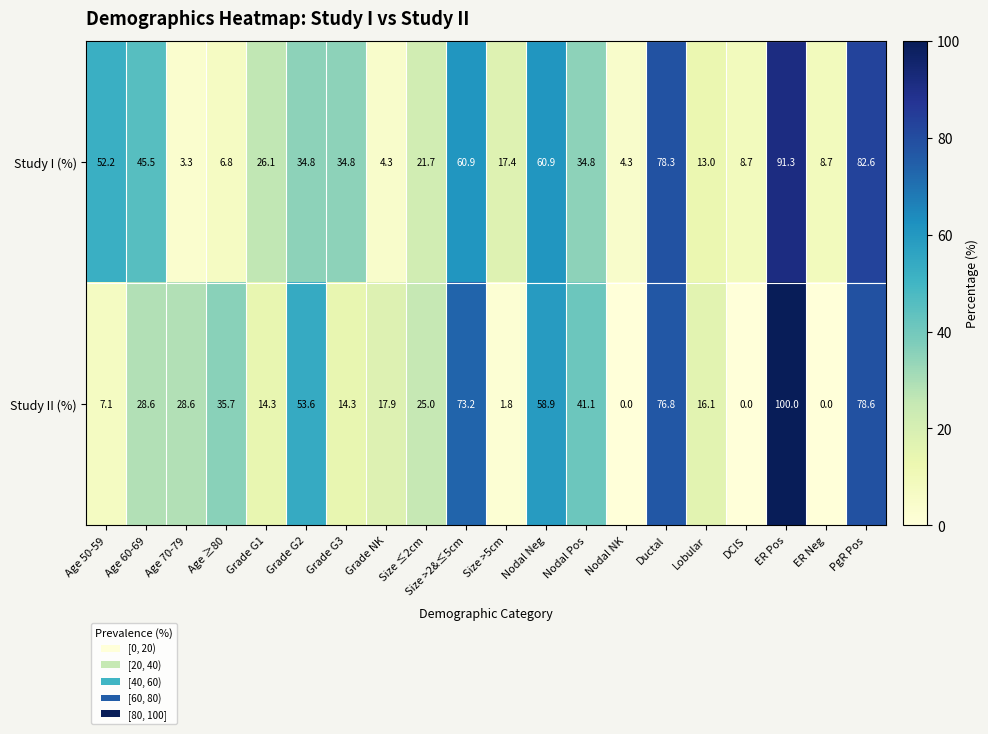

What value does the Study II (%) series have at Grade G1?

14.3